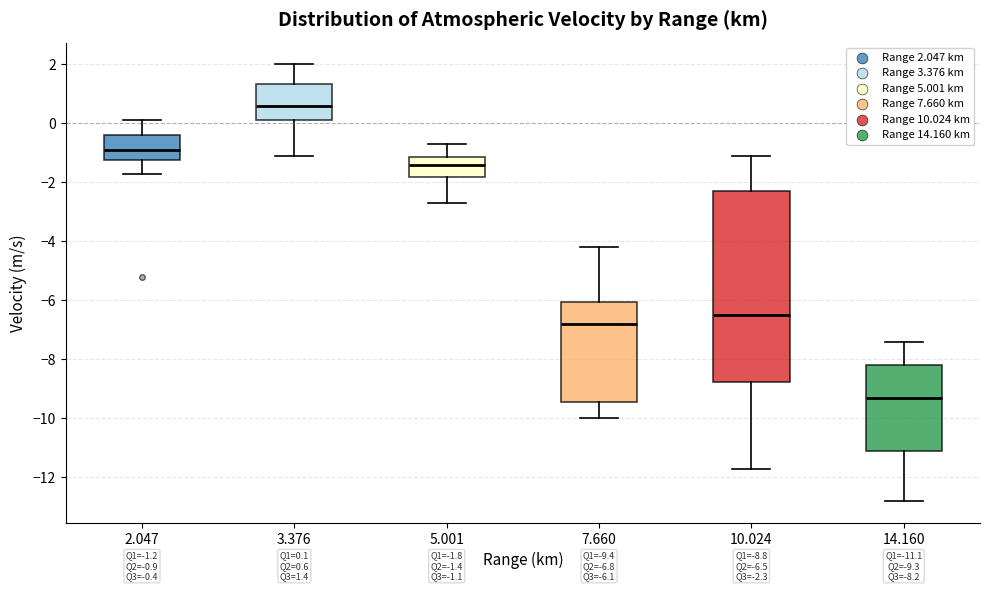

Comparing the boxes themselves (not the whiskers), which one is the tallest?

10.024